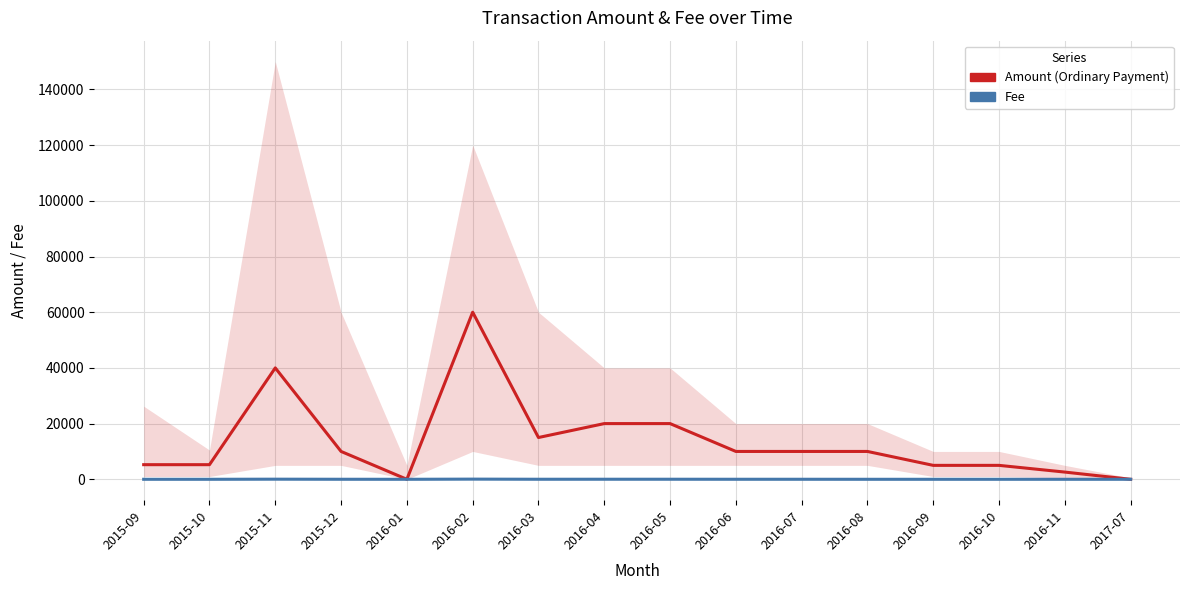

What position from the right is 2017-07?

1